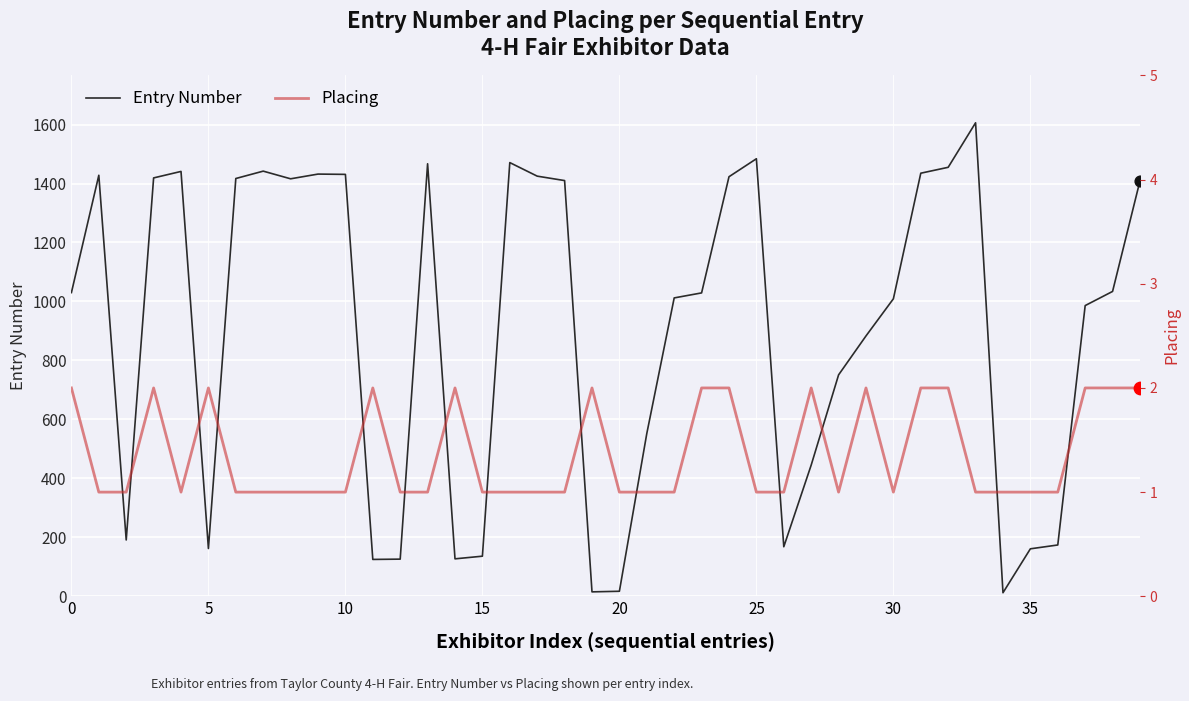

At which category is the sum across all series the highest?

33